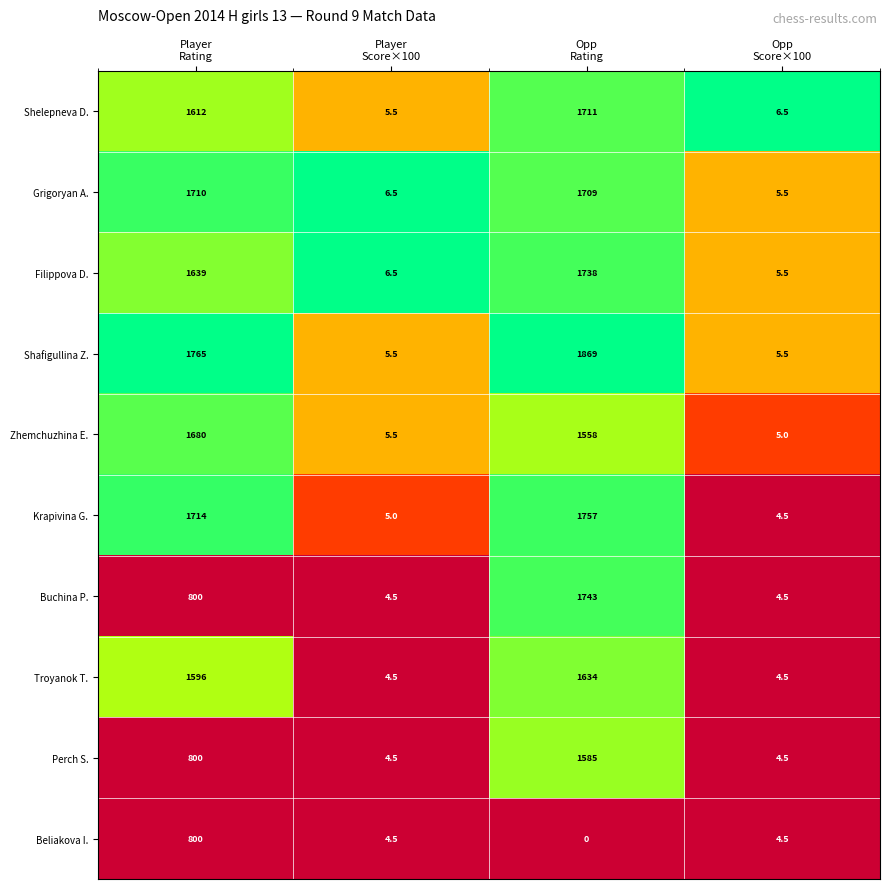

Which series has the largest total across all categories?

Shafigullina Z.